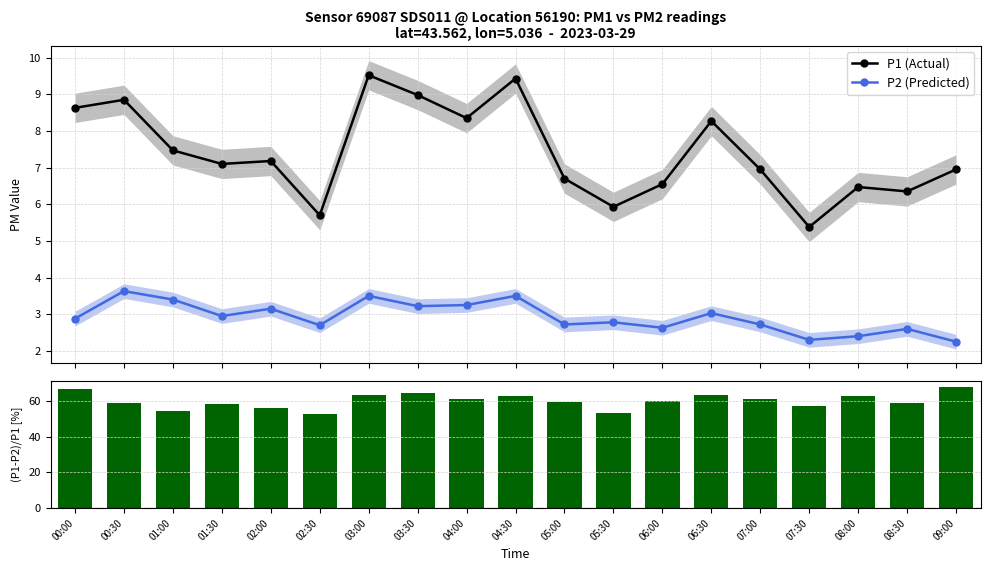

True or false: (P1-P2)/P1 has a value of 56.1 at 02:00.

True